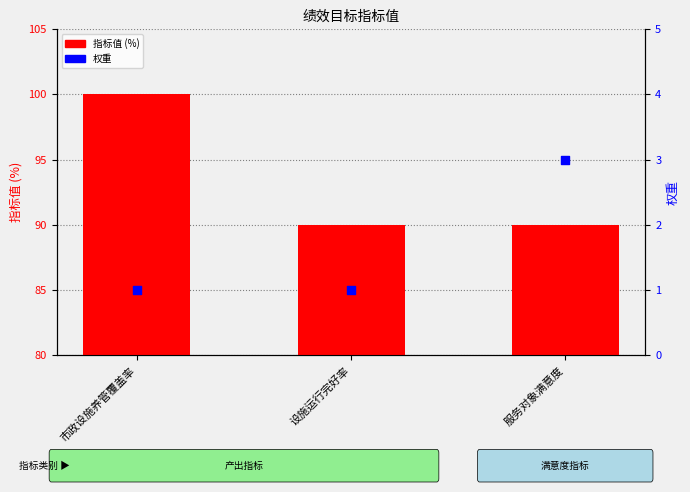

Is the value of 指标值 at 服务对象满意度 greater than the value of 权重 at 市政设施养管覆盖率?

Yes